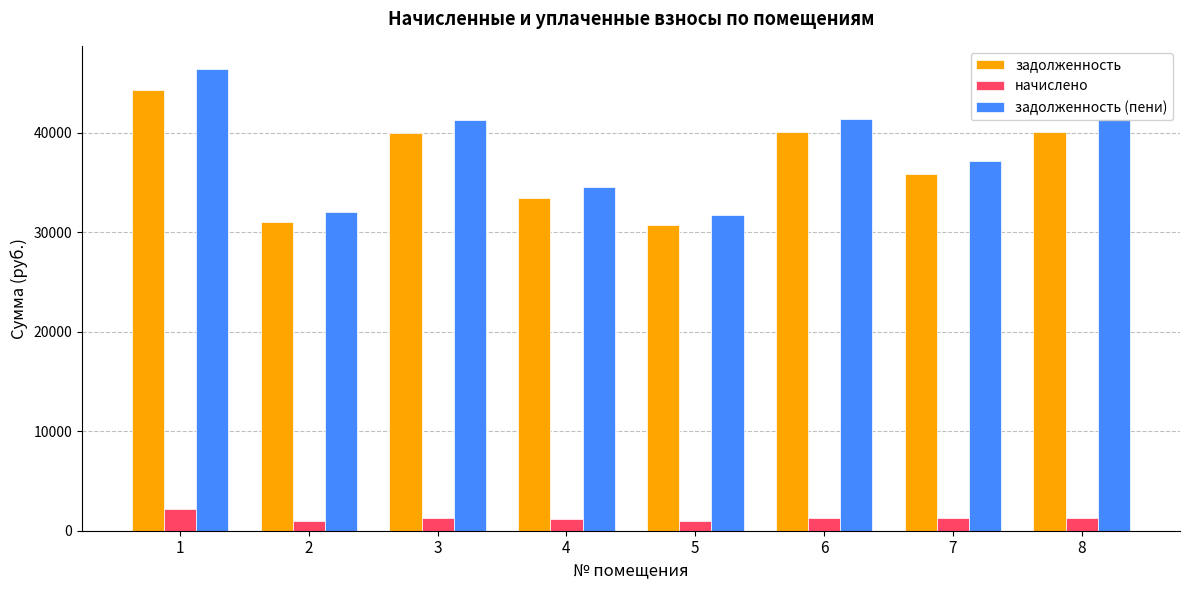

What is the minimum value for начислено?

1002.5